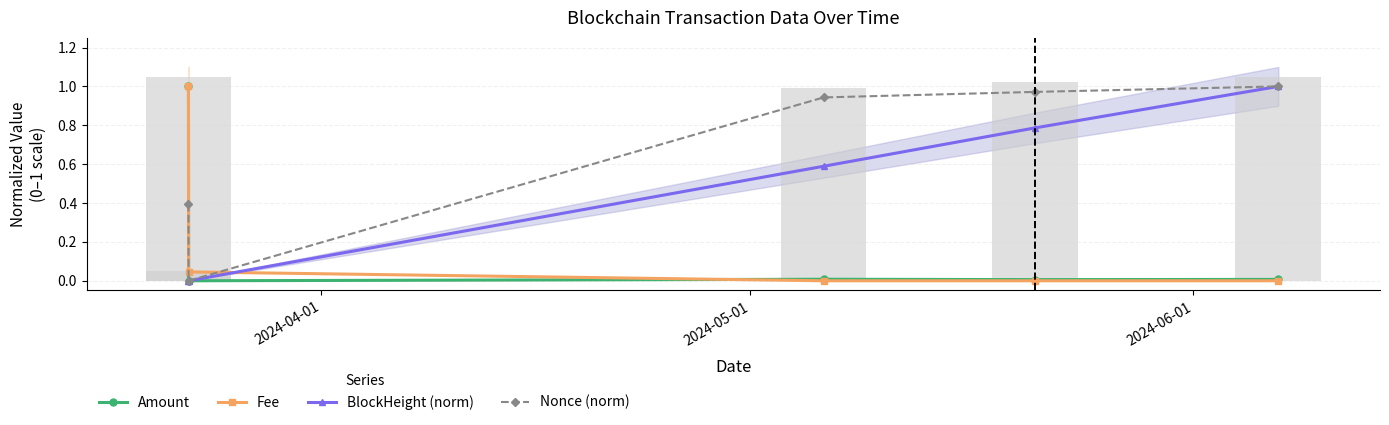

Does the chart contain stacked bars?

No